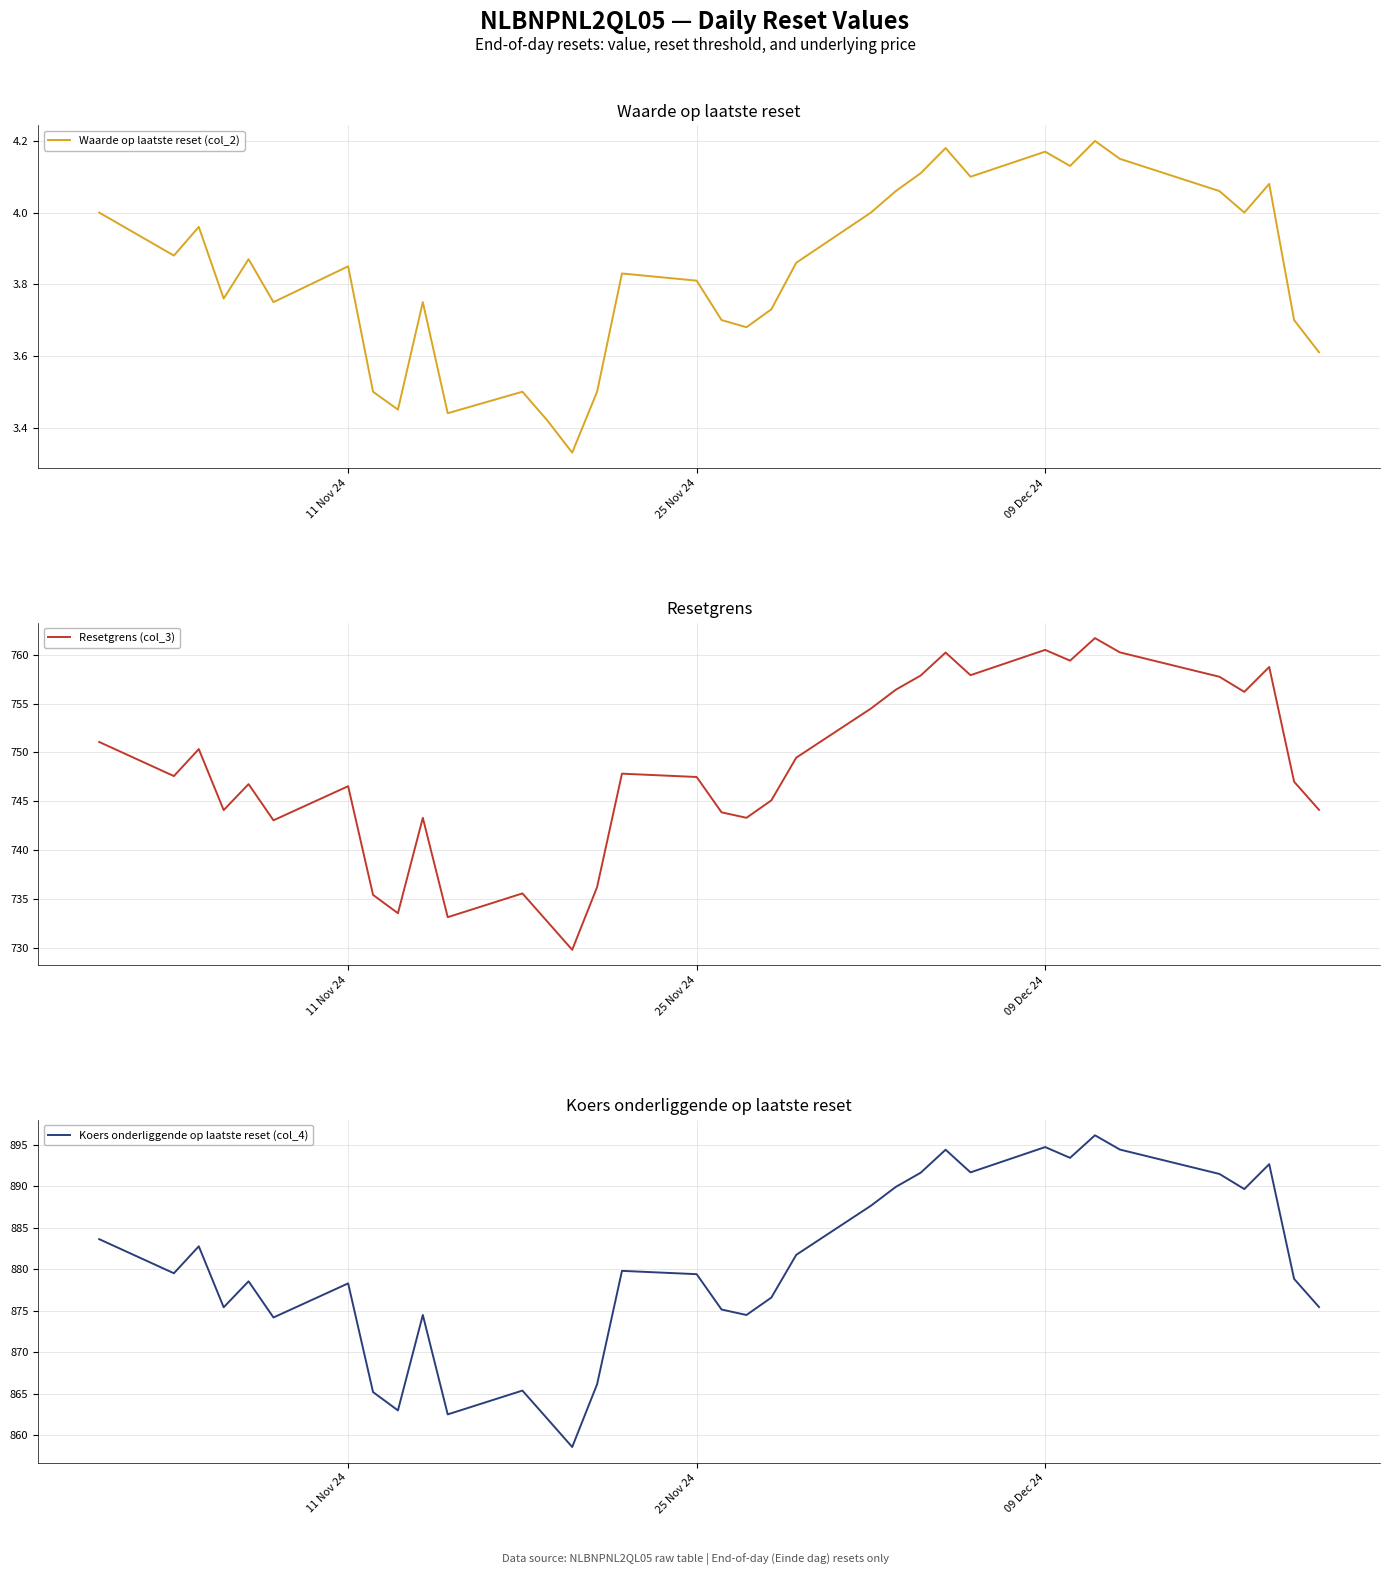

What are all the series names shown in the legend?

Waarde op laatste reset (col_2), Resetgrens (col_3), Koers onderliggende op laatste reset (col_4)